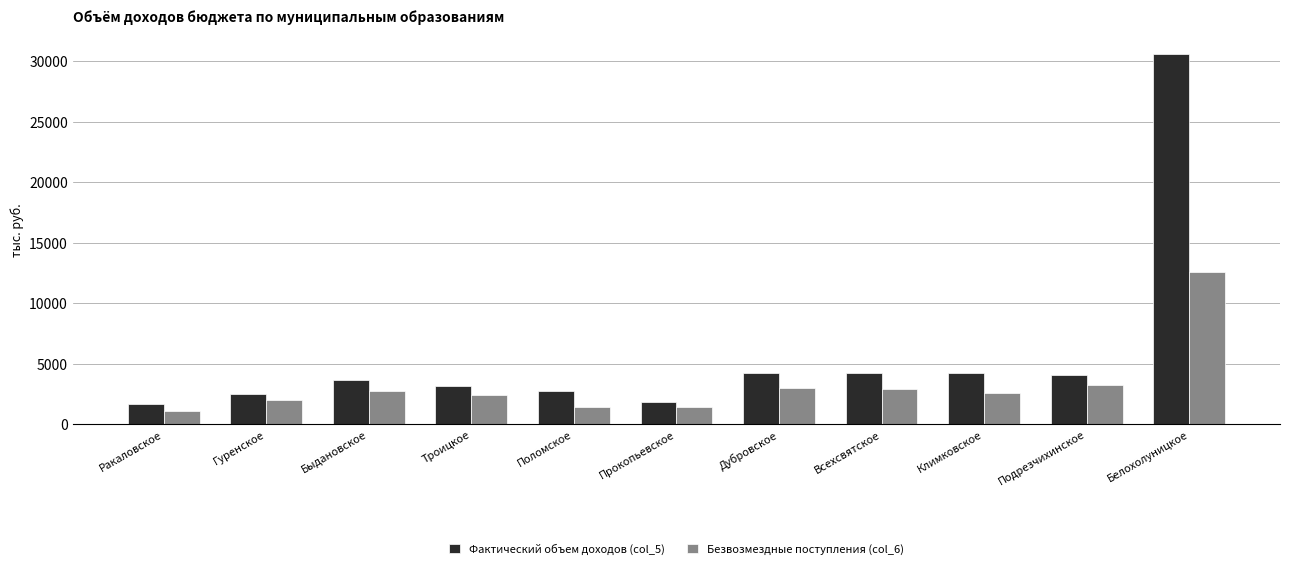

How many data points in Безвозмездные поступления (col_6) are less than 2549?

5